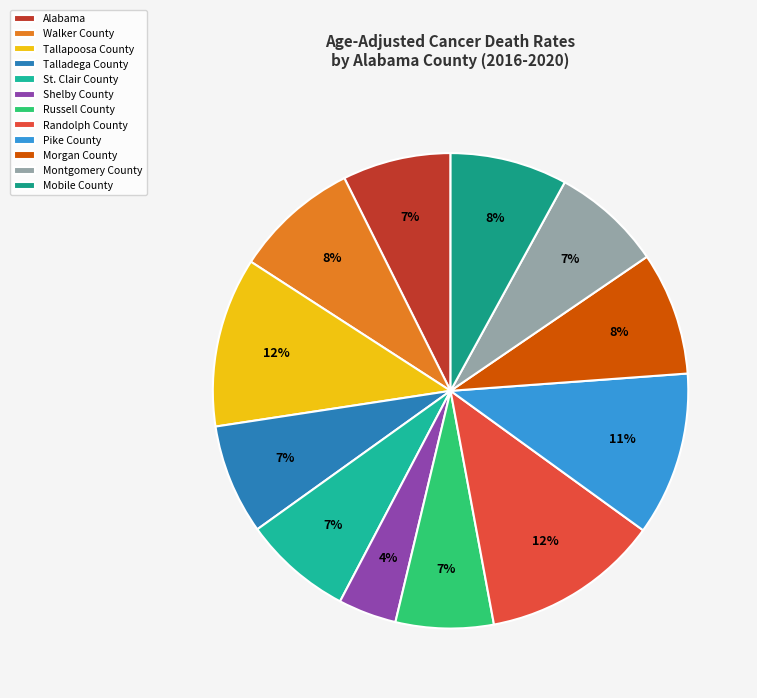

What is the smallest slice in the pie chart?

Shelby County